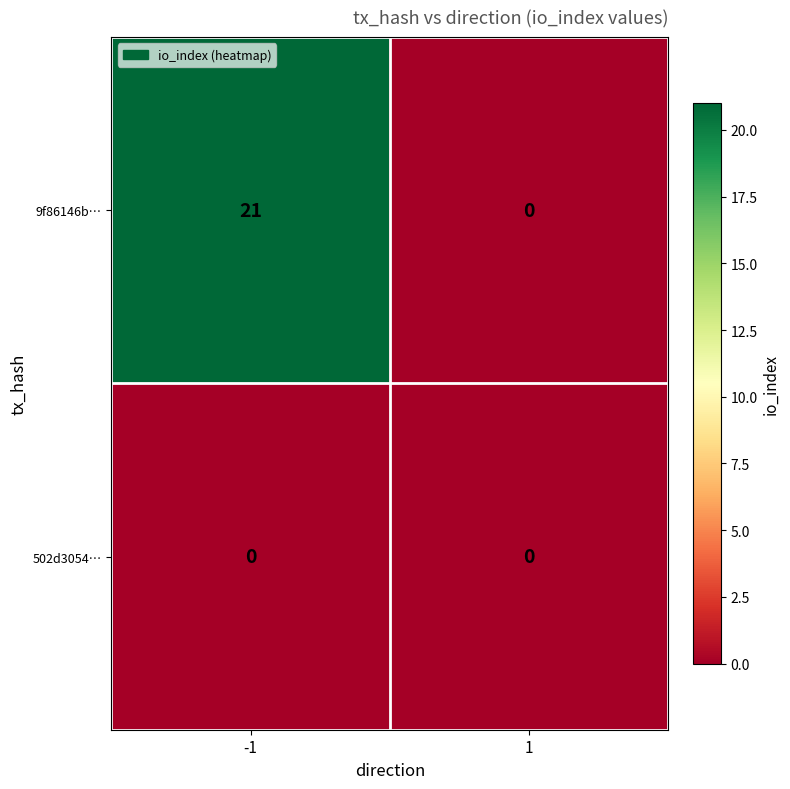

Rank the series by their average value, from lowest to highest.

502d3054…, 9f86146b…